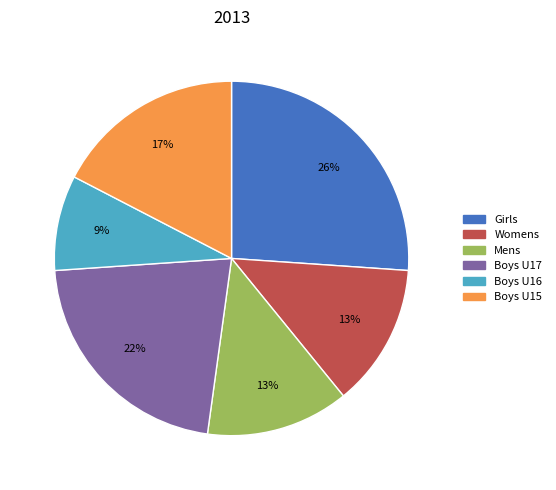

Do Boys U17 and Boys U16 together represent more than half of the pie?

No